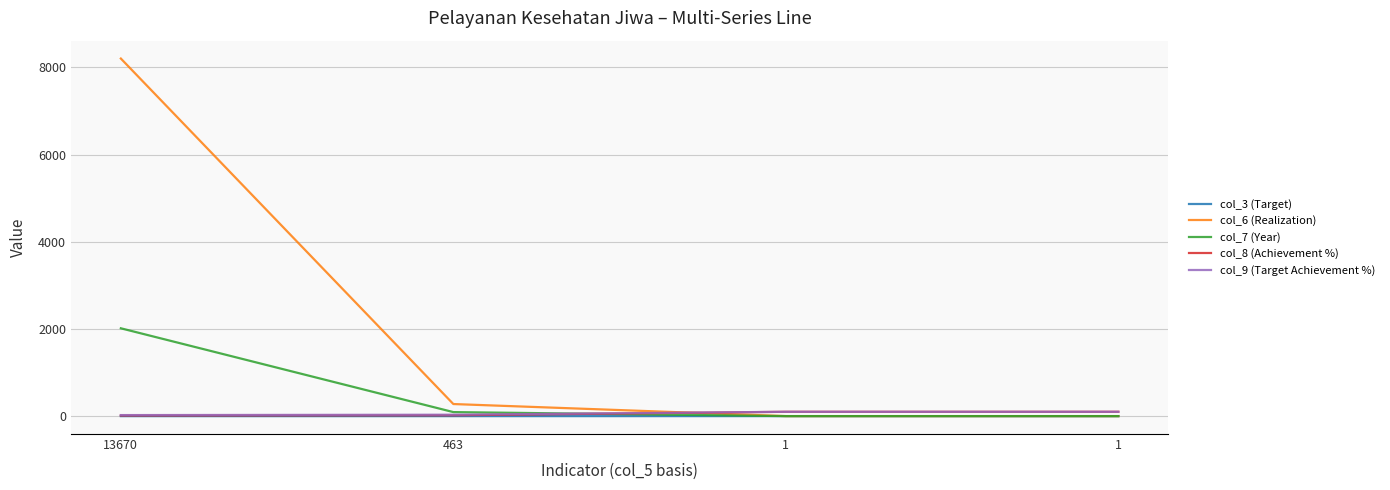

Is this an area chart (filled region under the line)?

No